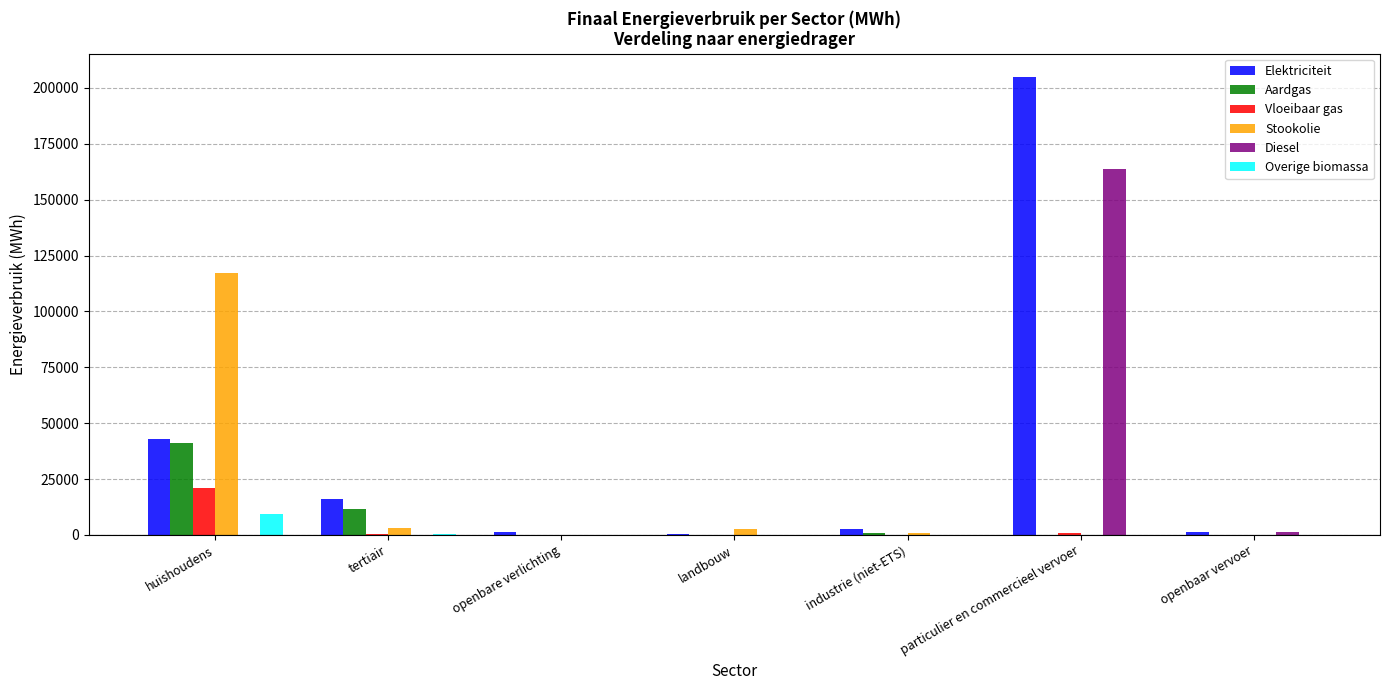

What are all the series names shown in the legend?

Elektriciteit, Aardgas, Vloeibaar gas, Stookolie, Diesel, Overige biomassa